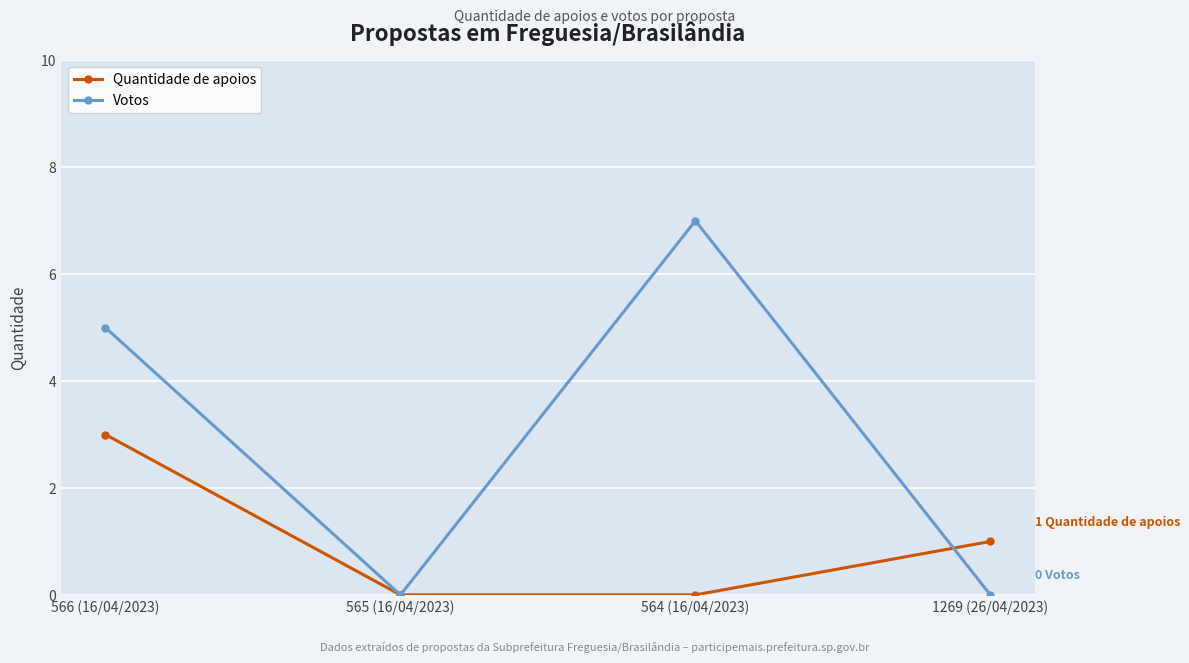

Reading left to right, what are all the values shown in this chart?

Quantidade de apoios: 566 (16/04/2023)=3	565 (16/04/2023)=0	564 (16/04/2023)=0	1269 (26/04/2023)=1
Votos: 566 (16/04/2023)=5	565 (16/04/2023)=0	564 (16/04/2023)=7	1269 (26/04/2023)=0